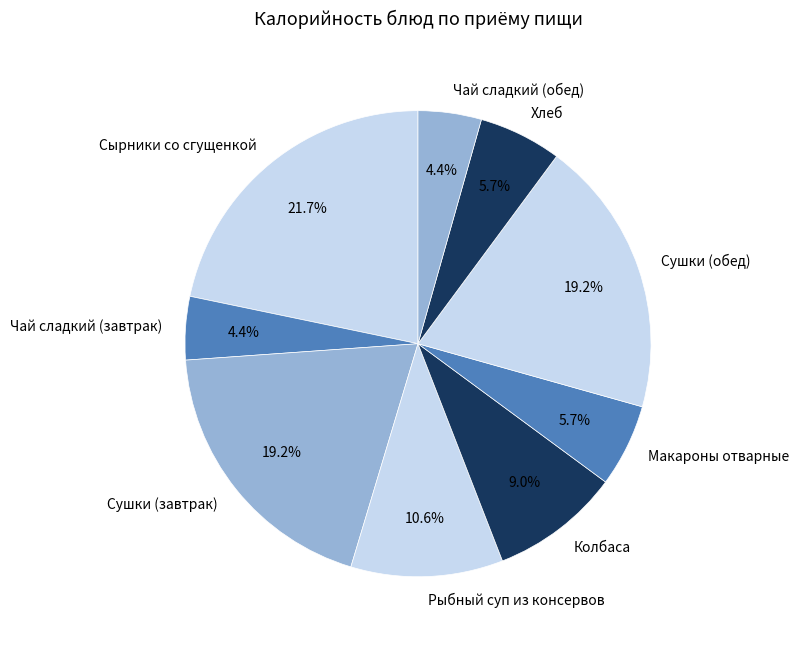

To the nearest percent, what is the difference between the Чай сладкий (завтрак) and Колбаса slice percentages?

5%